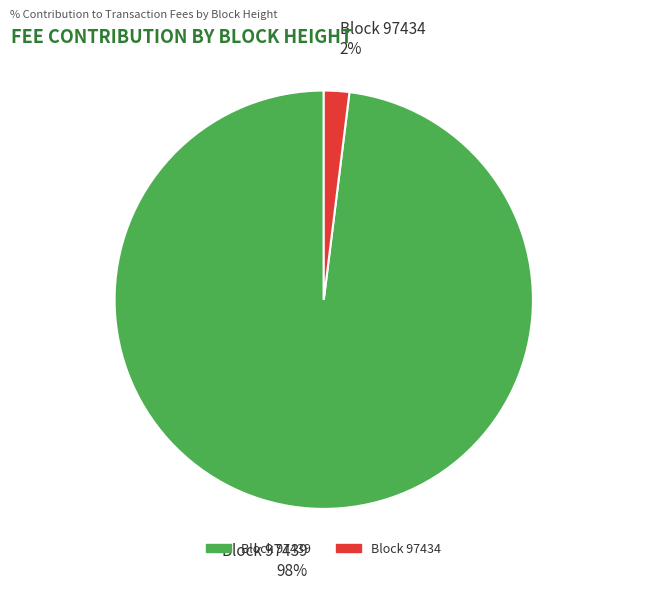

To the nearest percent, what is the difference between the largest and smallest slice percentages?

96%